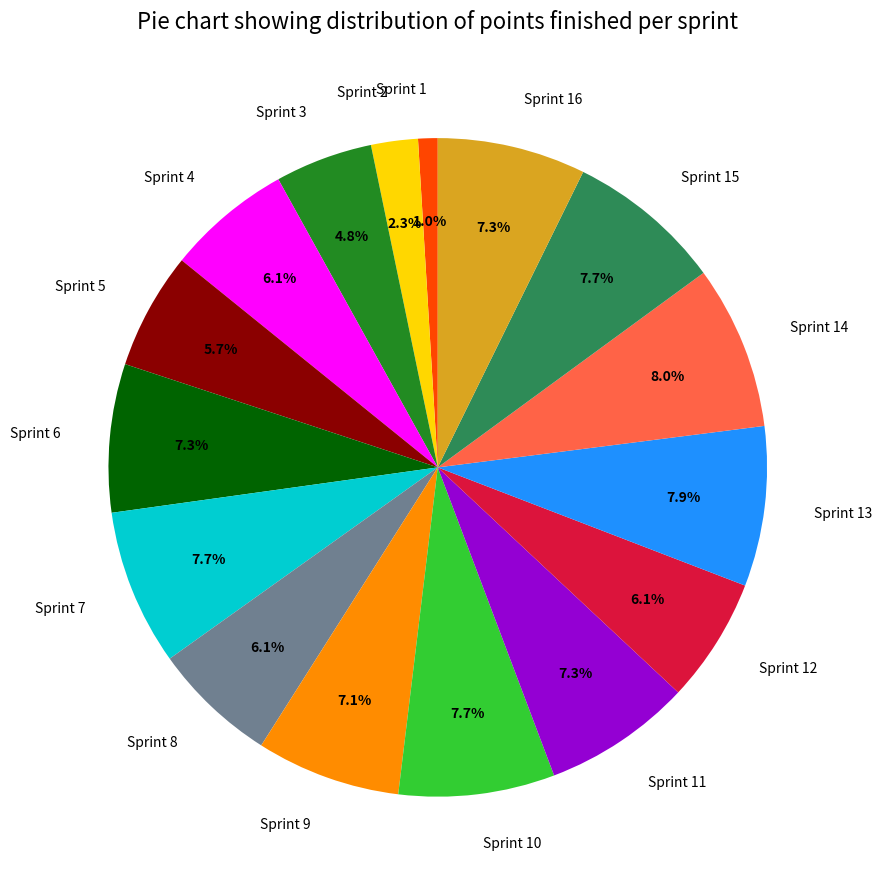

Count the number of slices in the pie.

16